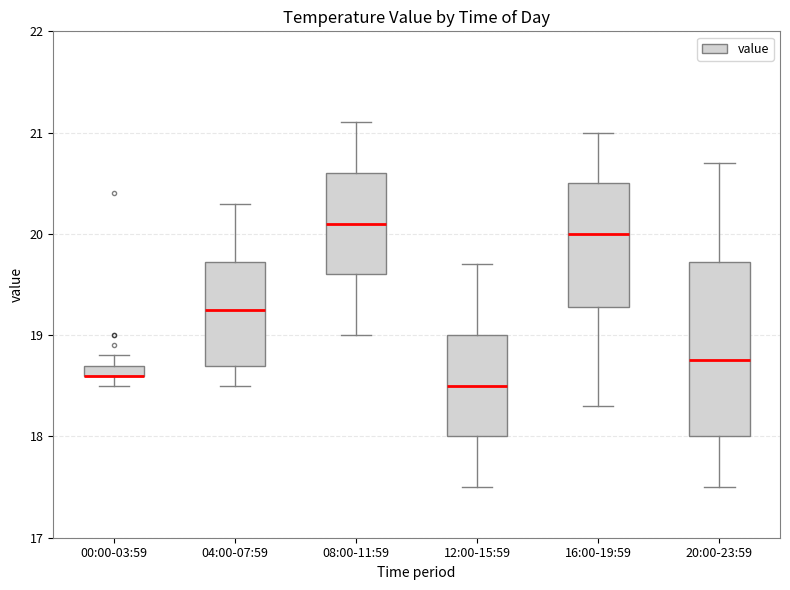

Where is the upper edge of the box for 08:00-11:59 on the y-axis? The values are not printed on the chart, so give them approximately, as read against the axis.

20.6